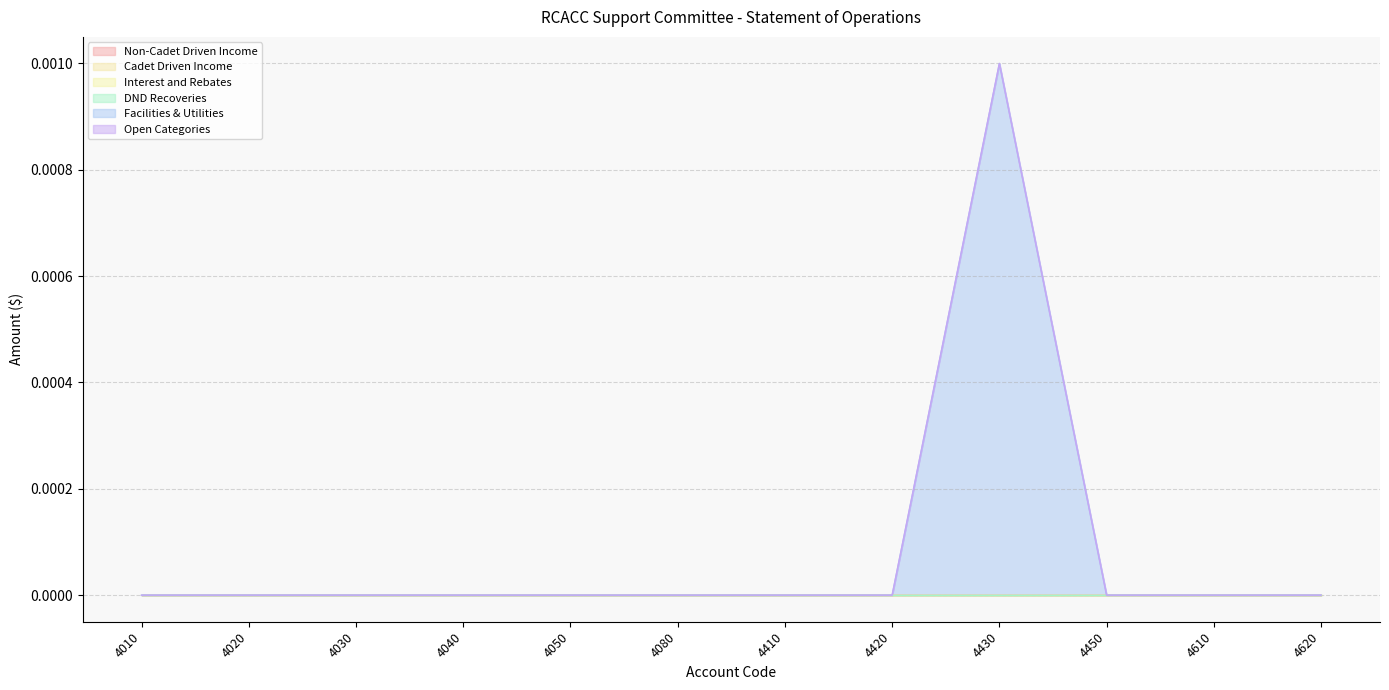

Which series has the largest total across all categories?

Facilities & Utilities